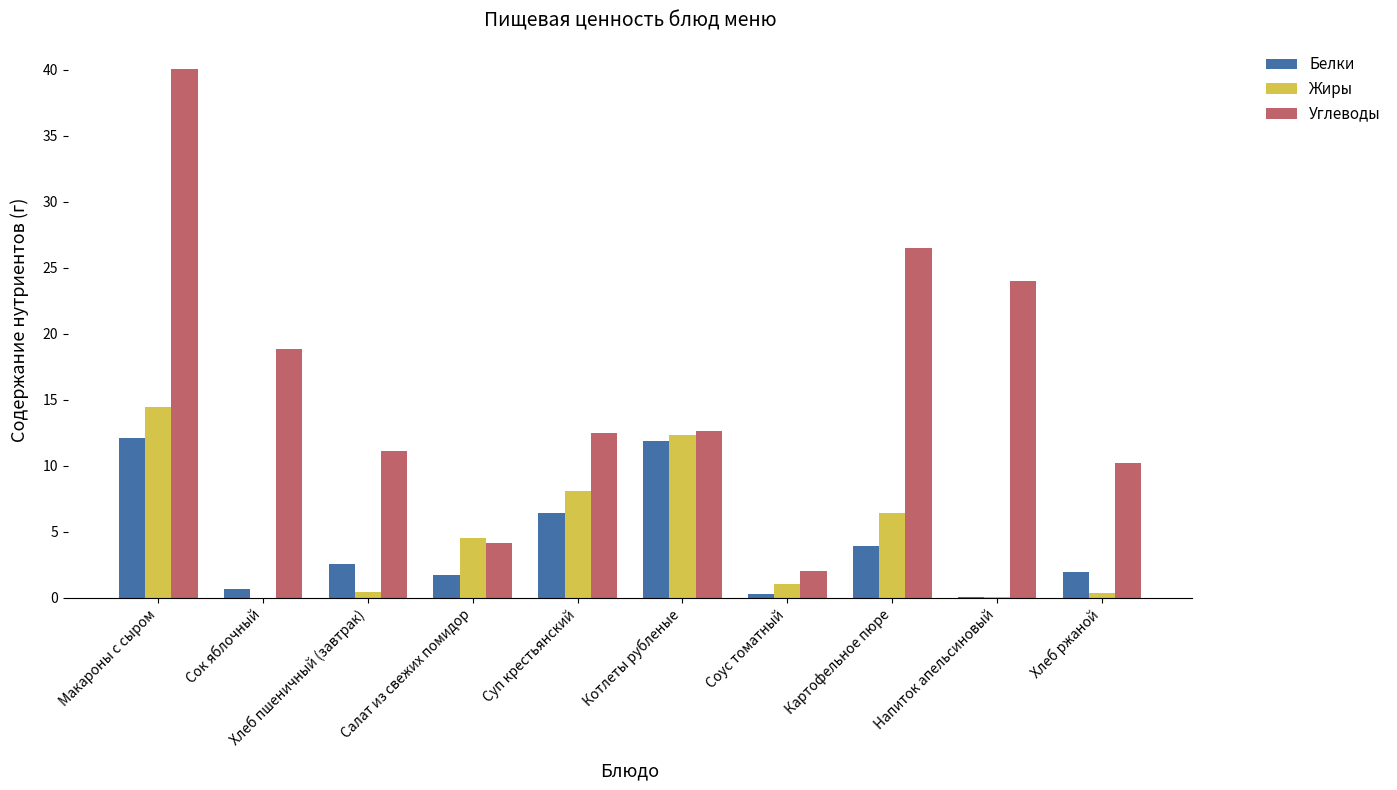

Between Сок яблочный and Салат из свежих помидор, which series saw the biggest shift?

Углеводы